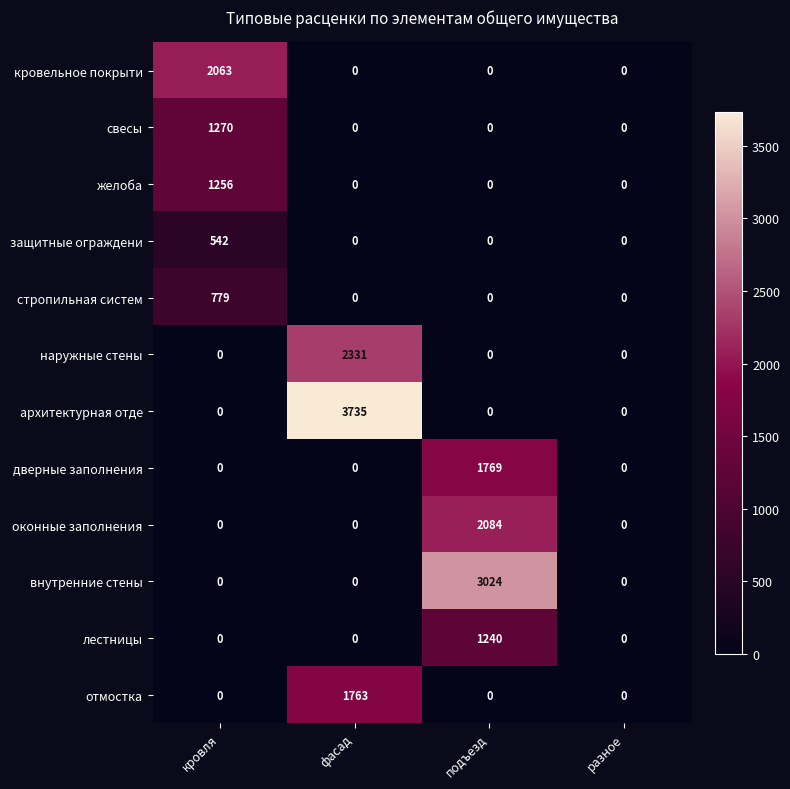

At which label does защитные ограждени reach its peak?

кровля